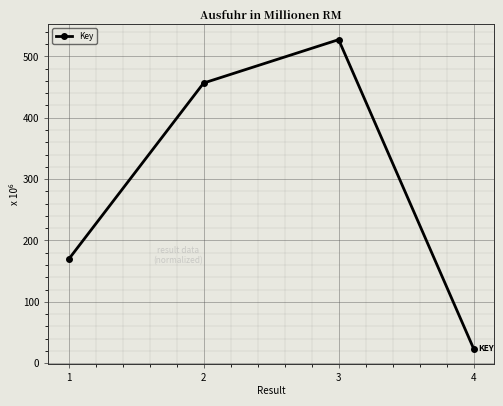

What value does the data have at 4?

23.5